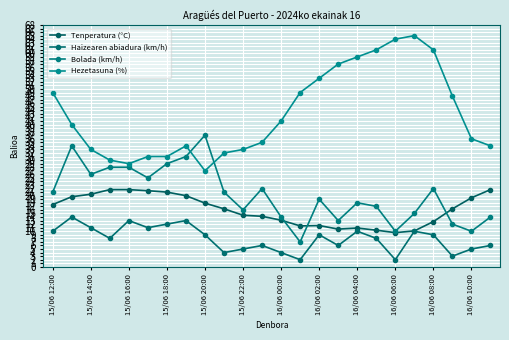

Which series has the largest total across all categories?

Hezetasuna (%)